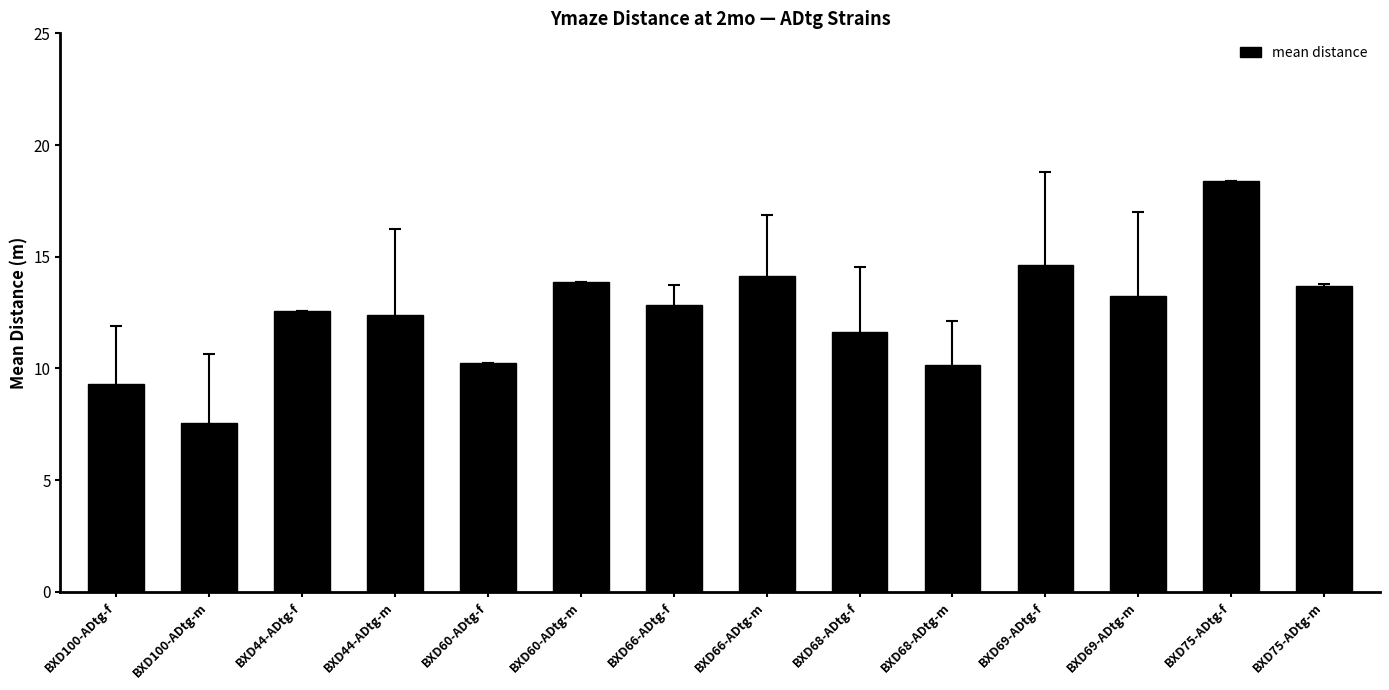

The value at BXD60-ADtg-m is 13.8. True or false?

True